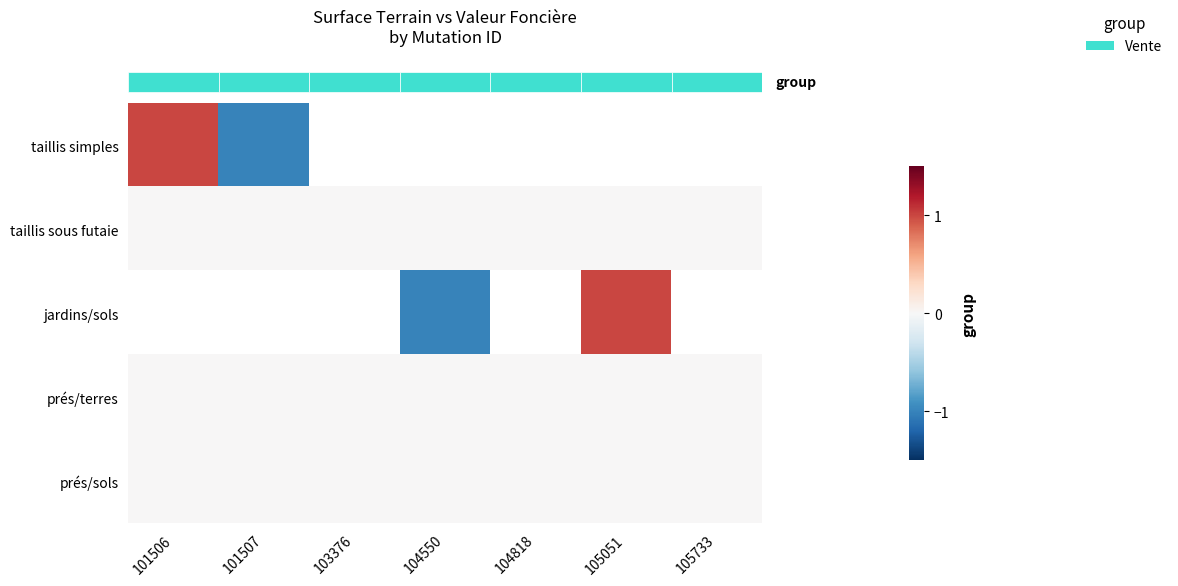

Which category has the lowest value across all series?

101507